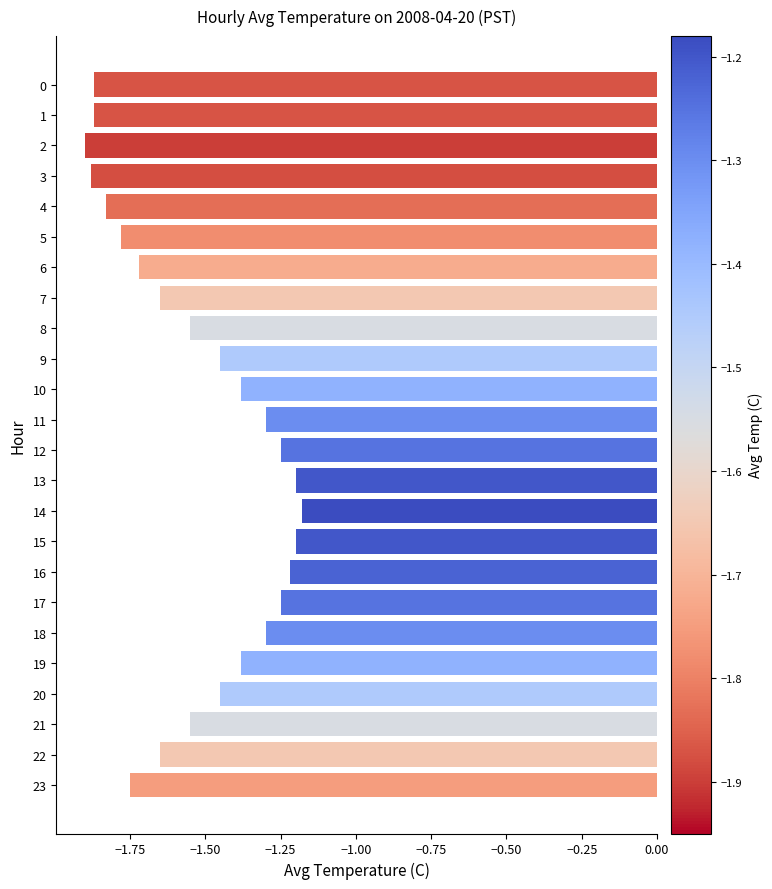

What is the difference between the values at 14 and 21?

0.4